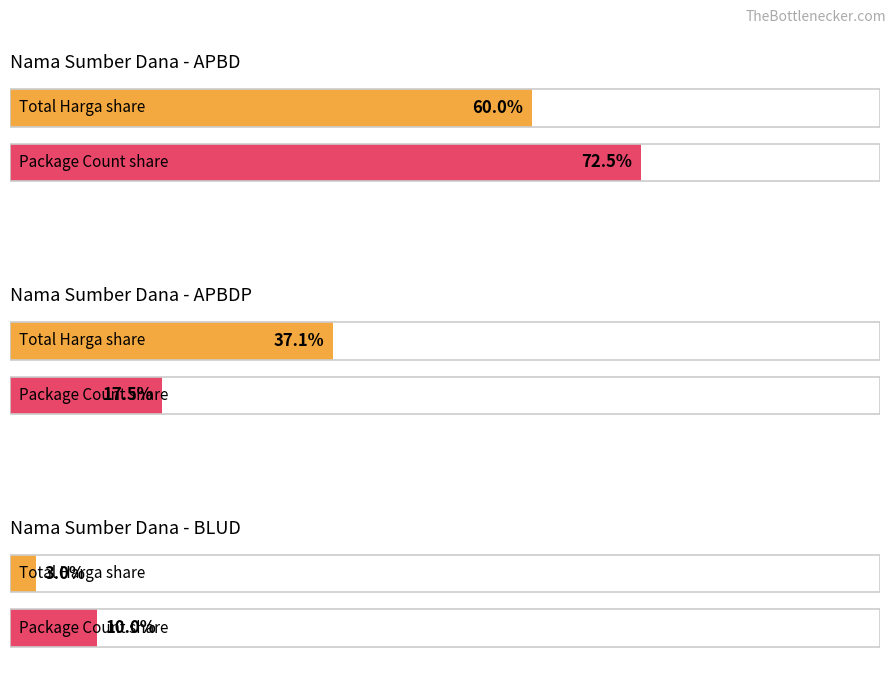

Which series changed the most between APBD and APBD?

Total Harga